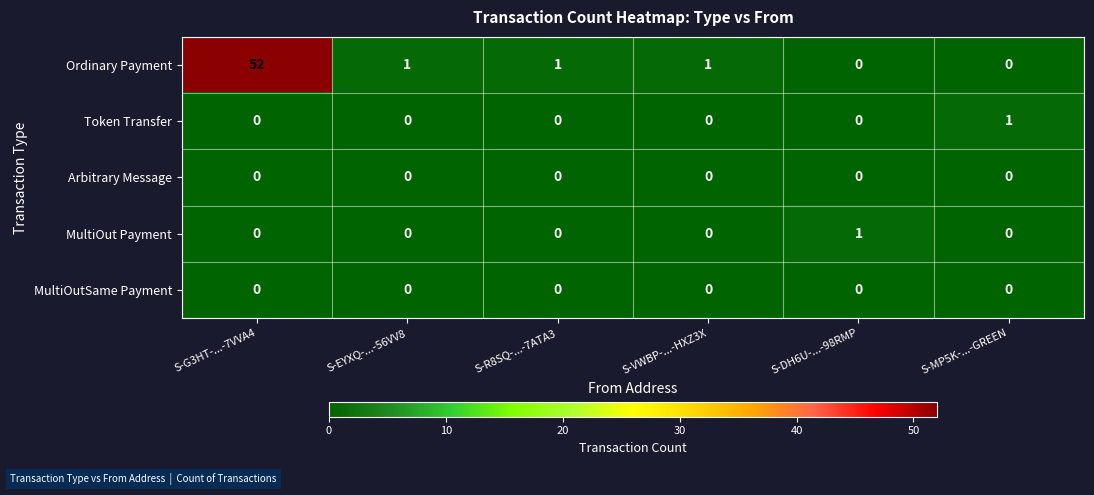

Is it true that Ordinary Payment equals 2 at S-EYXQ-...-56VV8?

False